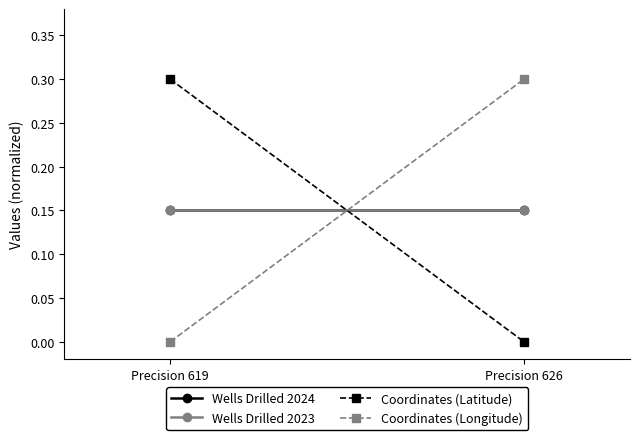

Is it true that Wells Drilled 2023 equals 0.1 at Precision 619?

False